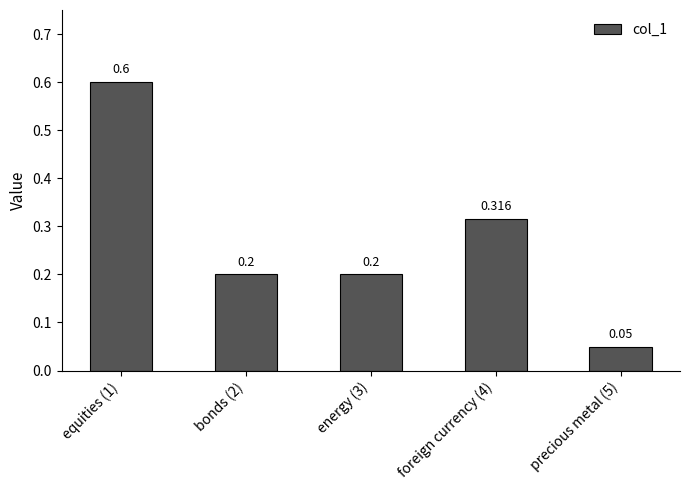

What is the label of the 5th bar from the right?

equities (1)